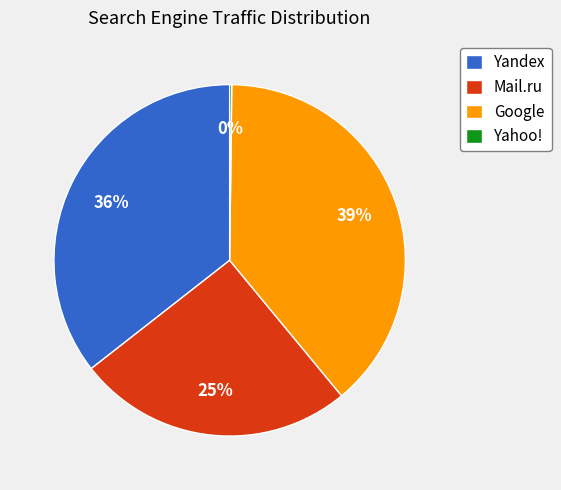

Between Mail.ru and Yandex, which is larger?

Yandex